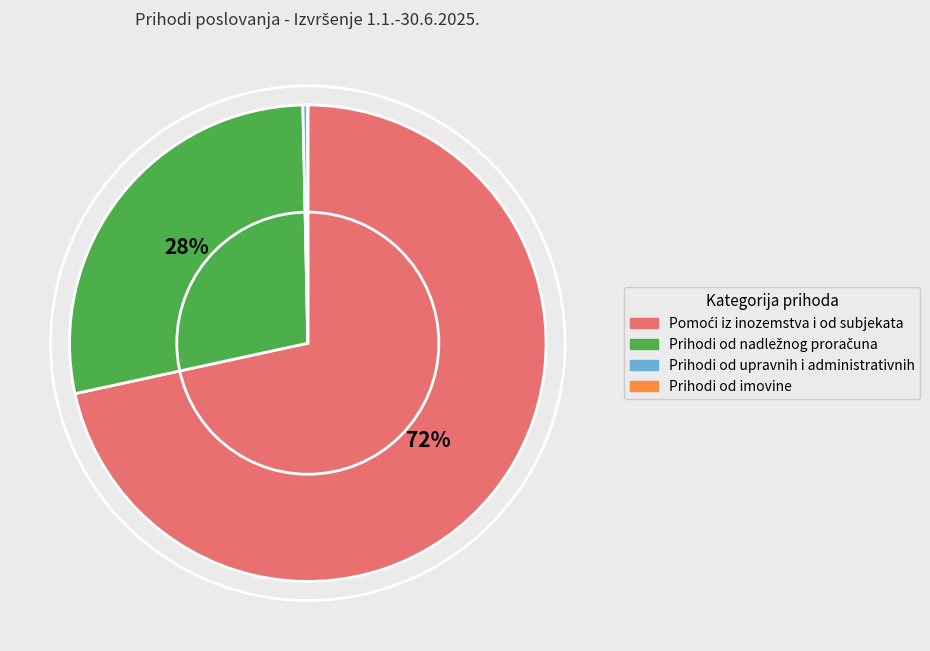

The Prihodi od upravnih i administrativnih slice represents 0% of the pie. True or false?

True